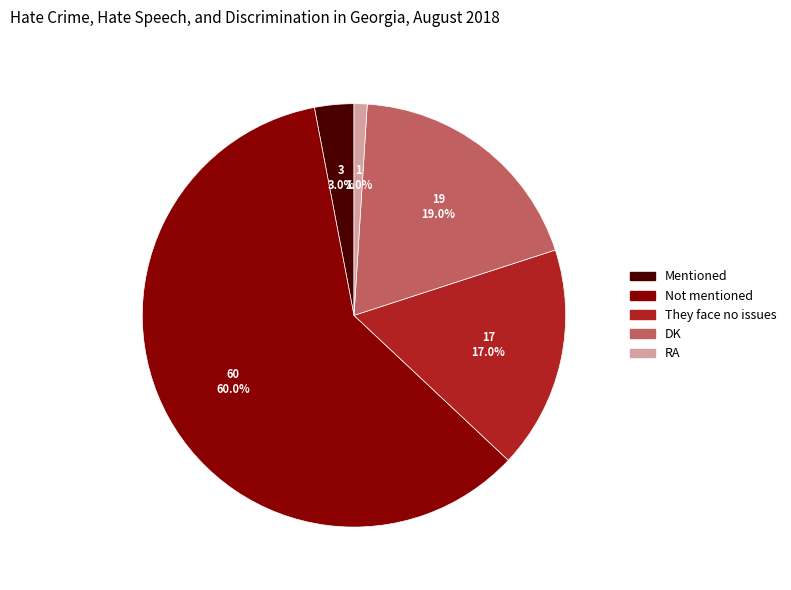

To the nearest percent, what is the difference between the Mentioned and Not mentioned slice percentages?

57%